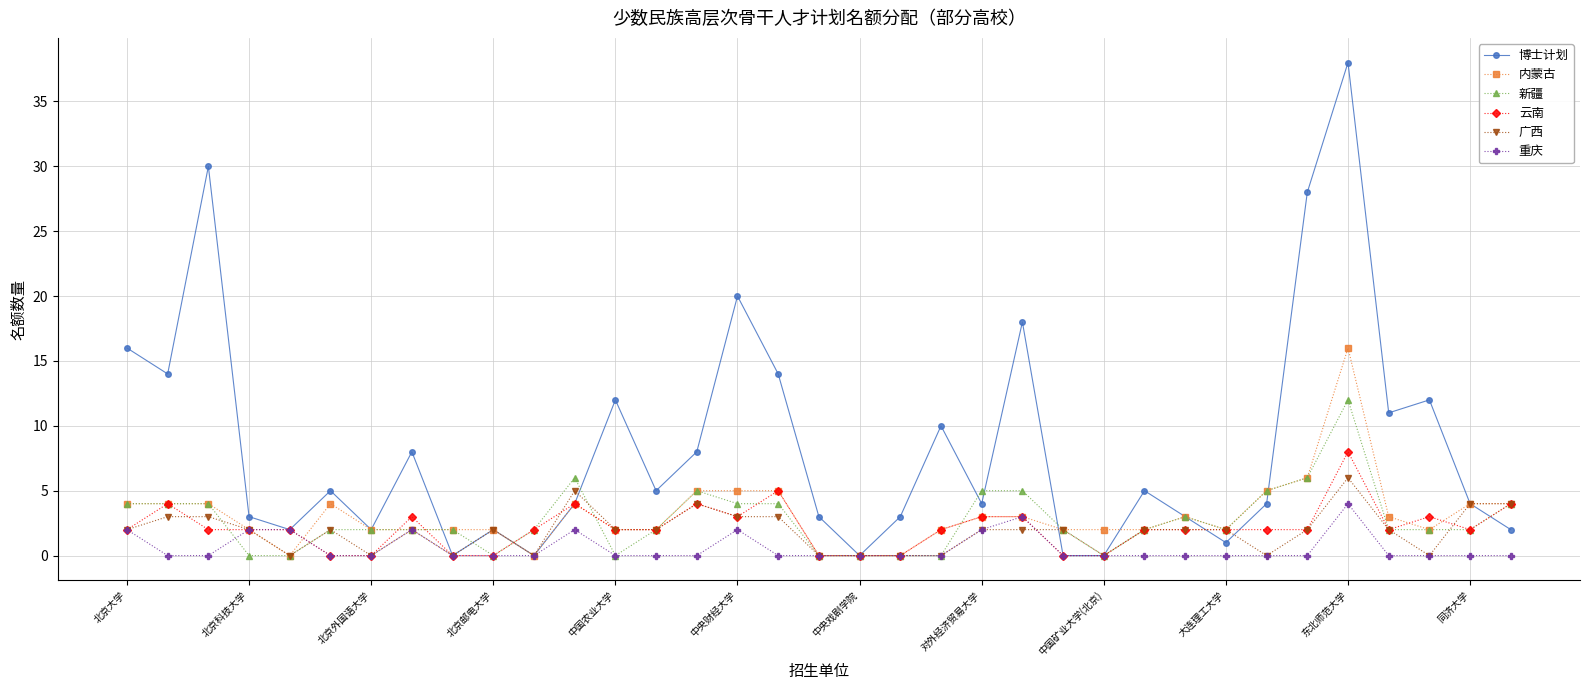

List the series in order of their peak value, highest first.

博士计划, 内蒙古, 新疆, 云南, 广西, 重庆